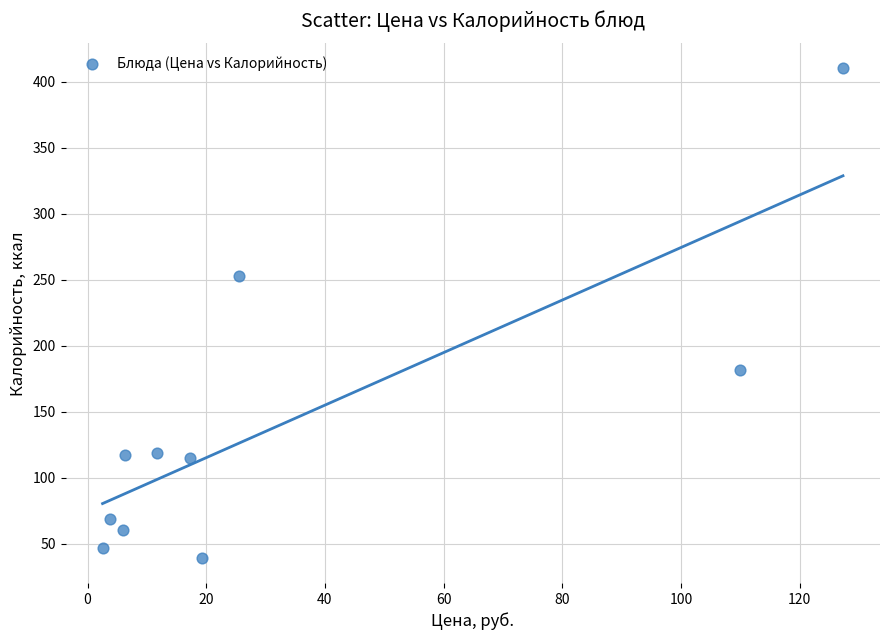

What is the range of X values (max minus min)?

124.8